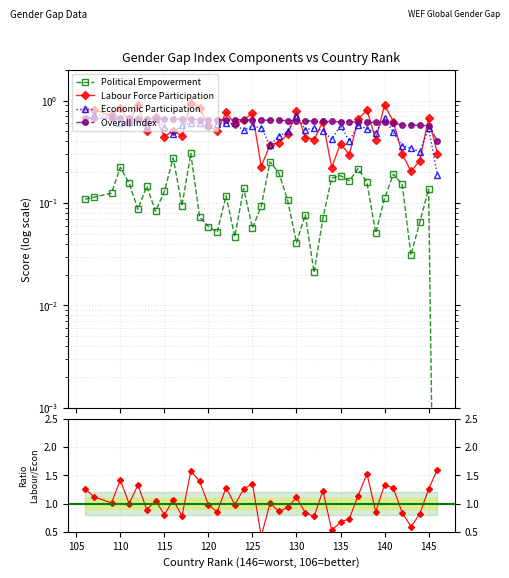

Which series has the widest spread of values?

Labour / Economic